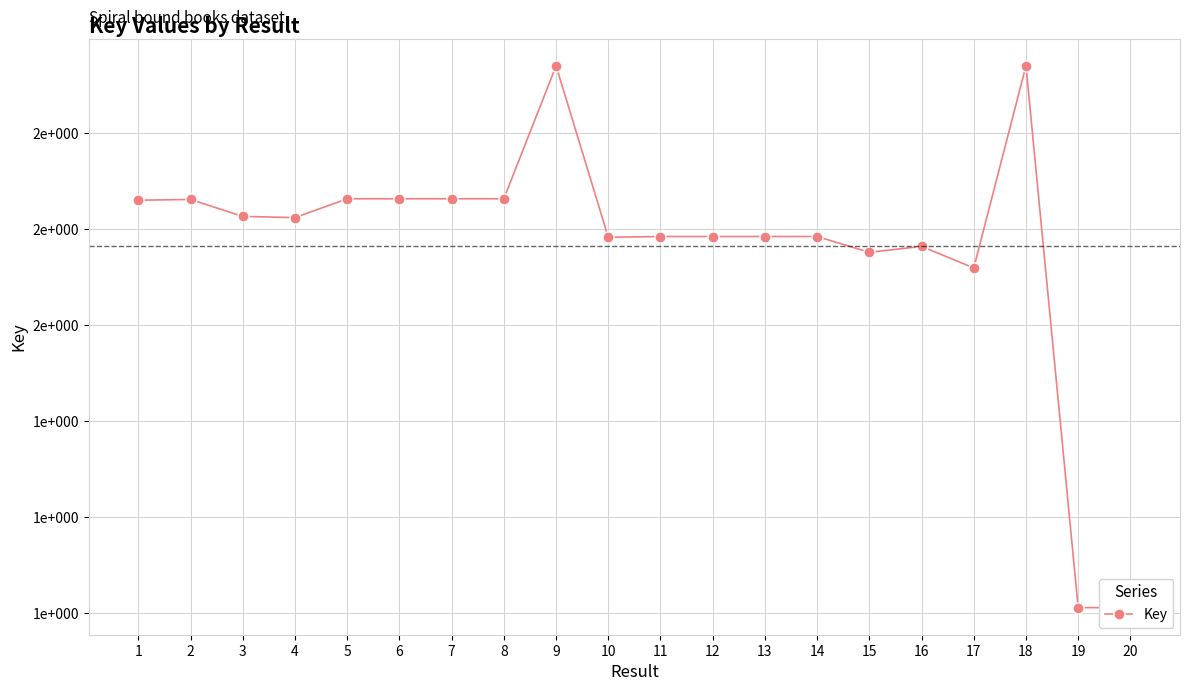

At which label is the value closest to 157566064?

17